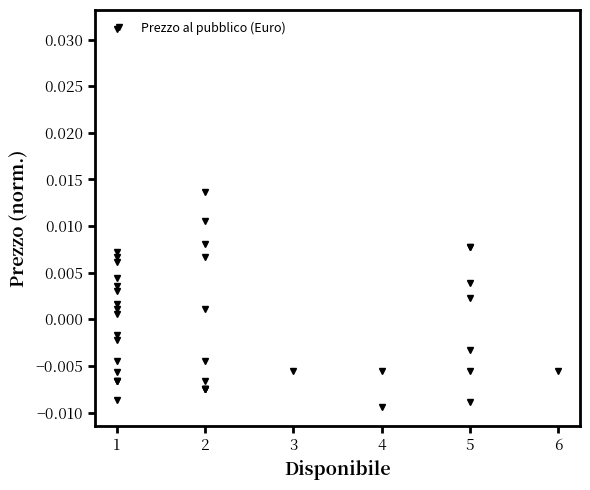

Does the chart display data point markers on the line(s)?

Yes